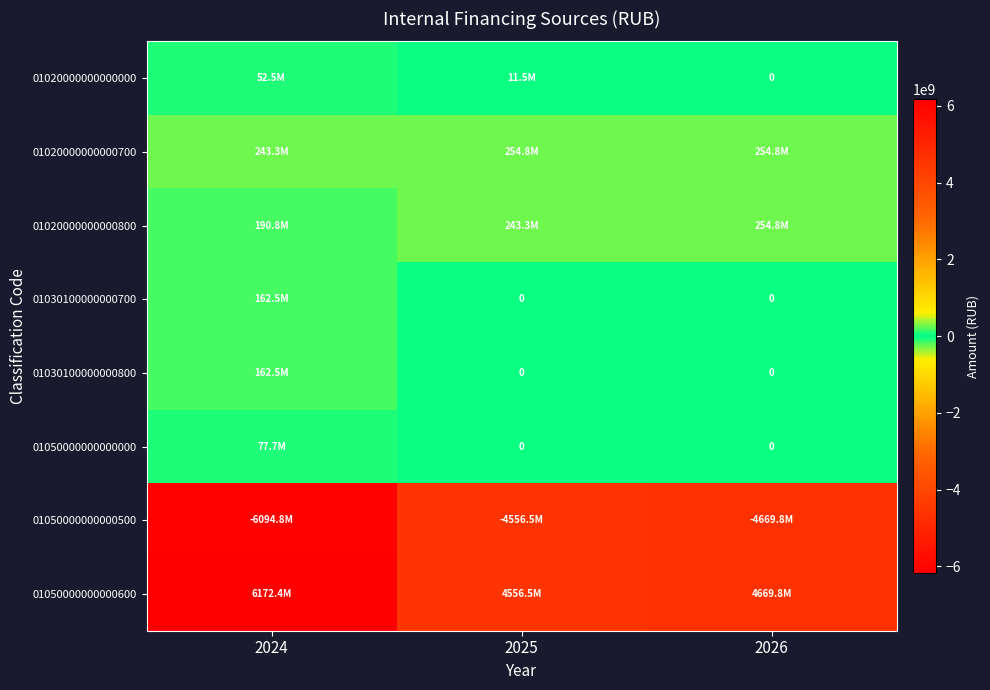

List the series in order of their peak value, lowest first.

01050000000000500, 01020000000000000, 01050000000000000, 01030100000000700, 01030100000000800, 01020000000000700, 01020000000000800, 01050000000000600